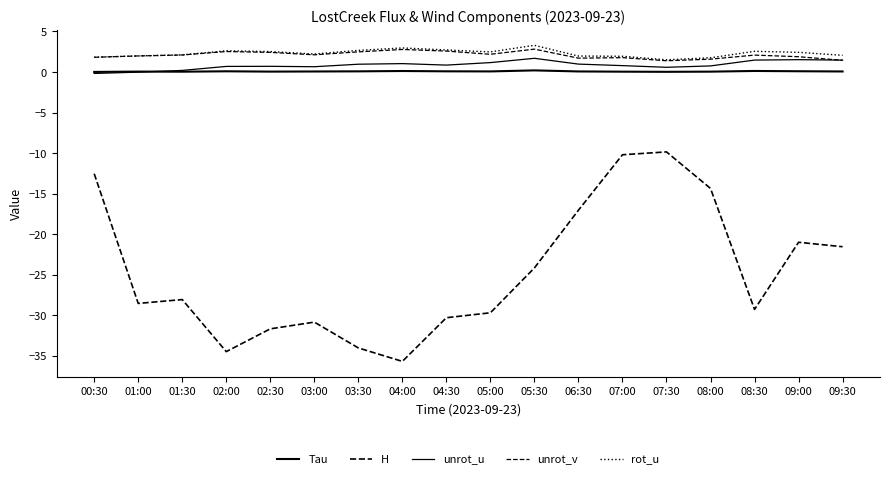

Which category has the highest value across all series?

05:30